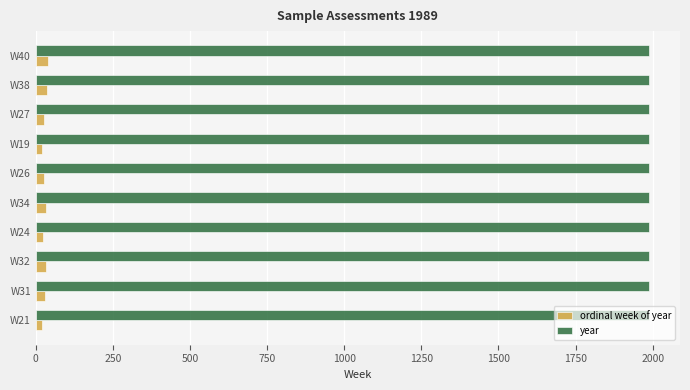

Rank the series at W26 from highest to lowest value.

year, ordinal week of year